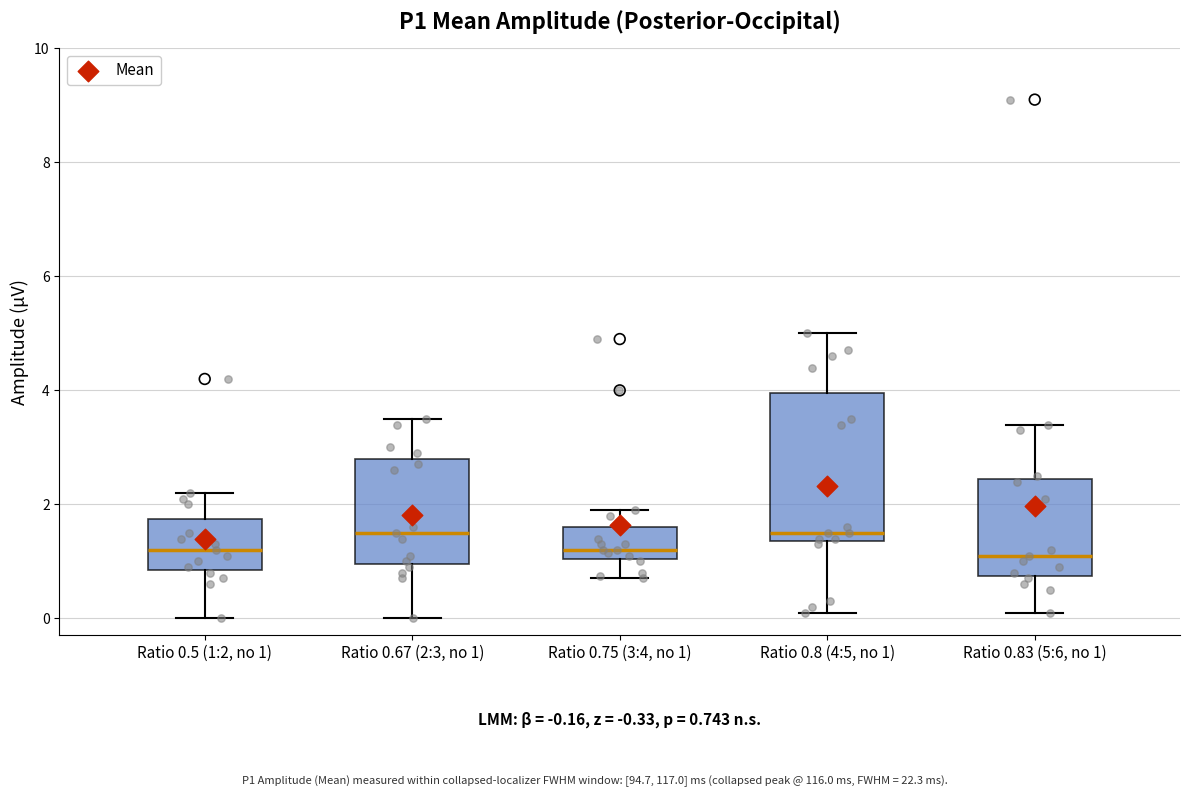

Comparing the boxes themselves (not the whiskers), which one is the tallest?

Ratio 0.8 (4:5, no 1)